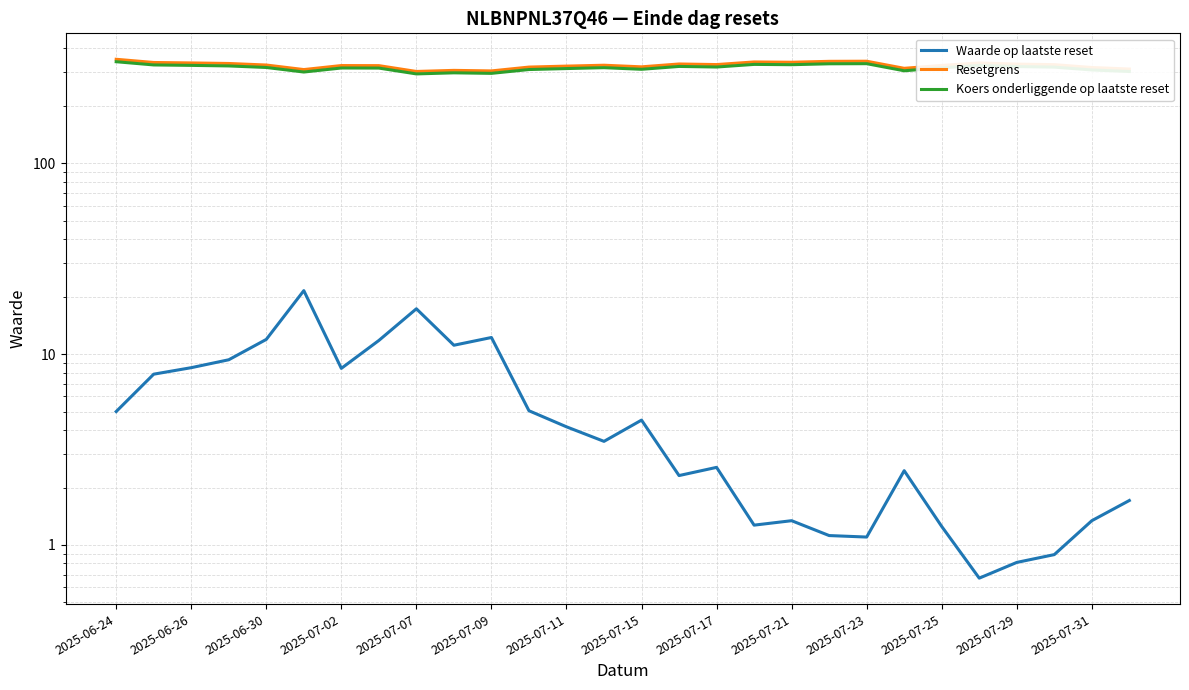

Reading right to left, what are all the values shown in this chart?

Waarde op laatste reset: 1.7	1.3	0.9	0.8	0.7	1.2	2.5	1.1	1.1	1.3	1.3	2.5	2.3	4.5	3.5	4.2	5.0	12.2	11.1	17.3	11.8	8.4	21.5	11.9	9.3	8.5	7.8	5.0
Resetgrens: 311.7	317.5	328.6	330.8	335.4	325.5	314.5	342.5	342.1	338.3	339.5	329.0	331.3	320.1	326.4	322.9	319.2	304.8	306.7	302.8	324.8	325.1	309.7	327.2	333.3	335.6	337.4	350.7
Koers onderliggende op laatste reset: 302.6	308.3	319.0	321.2	325.6	316.1	305.3	332.6	332.1	328.5	329.6	319.4	321.7	310.8	316.9	313.5	309.9	295.9	297.8	293.9	315.4	315.6	300.7	317.7	323.6	325.8	327.6	340.5